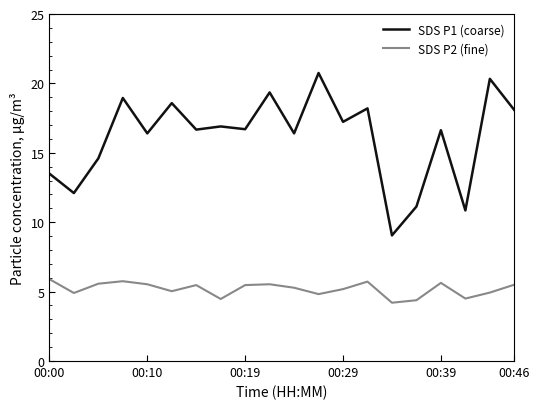

Which series has the largest total across all categories?

SDS P1 (coarse)